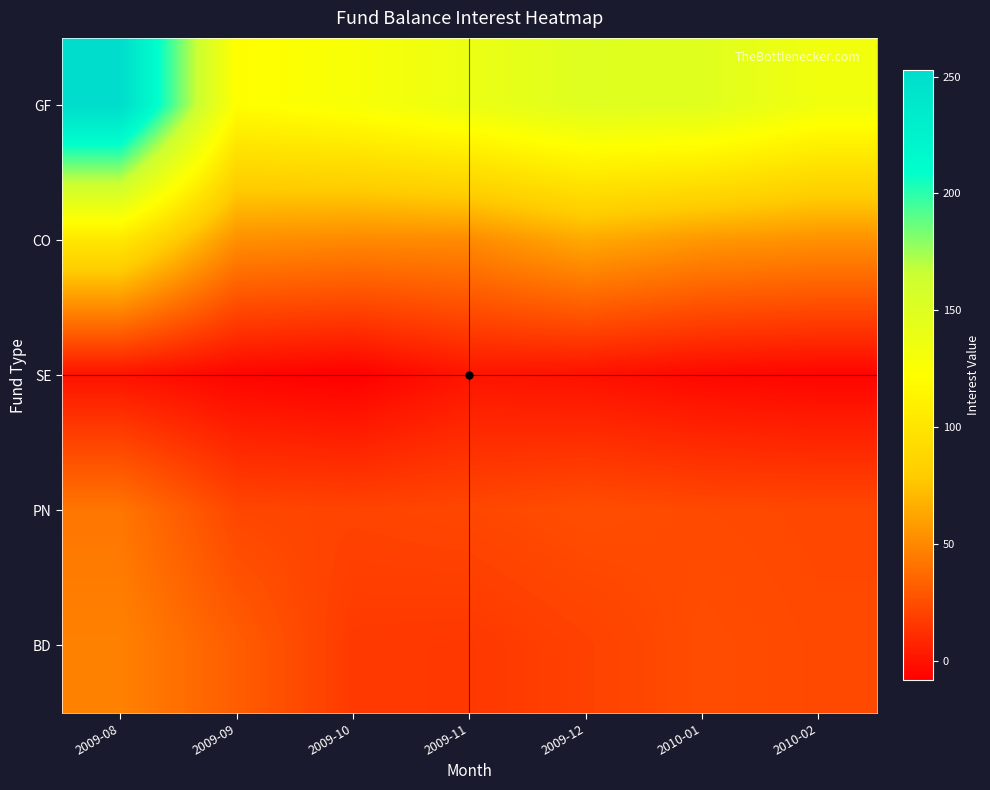

Which series has the largest range (max minus min)?

GF